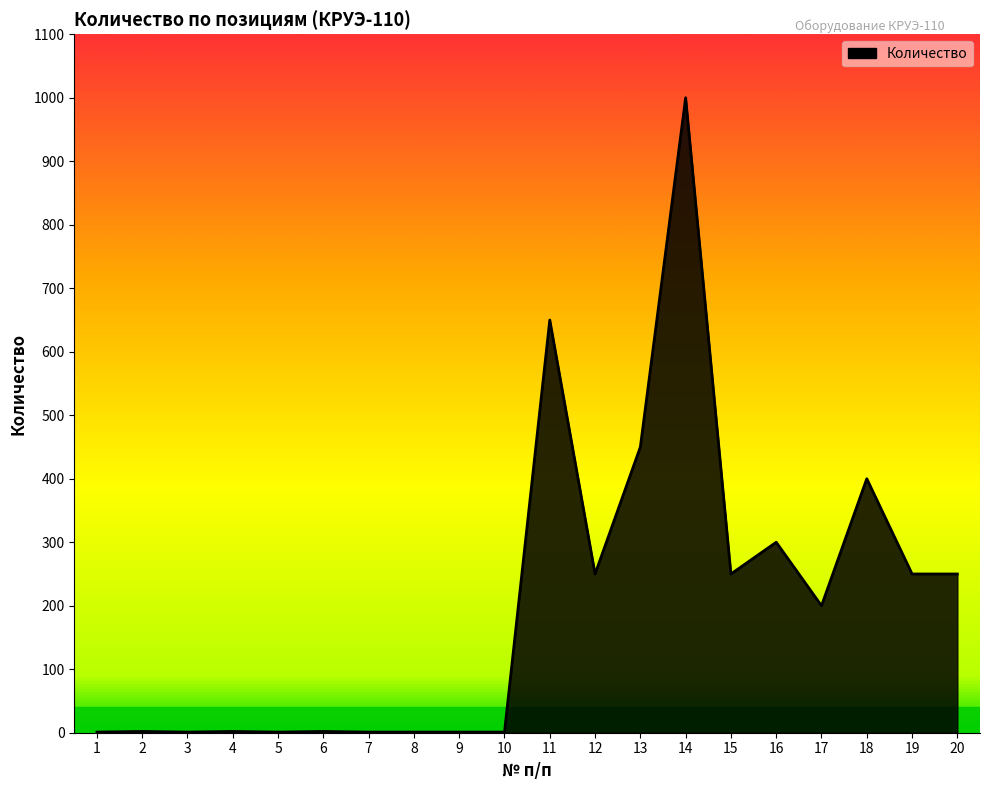

What is the greatest value displayed?

1000